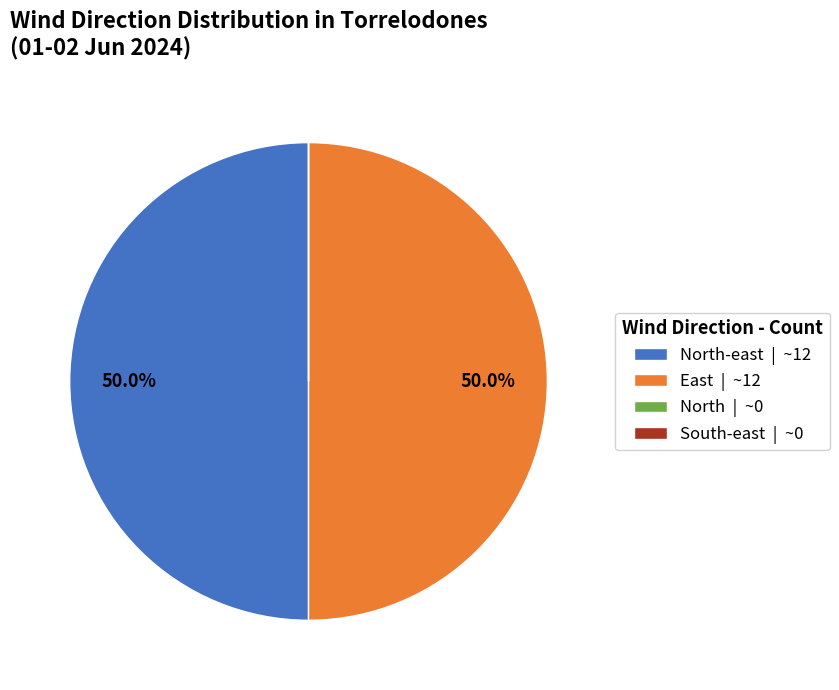

Combined, do North-east | ~12 and East | ~12 account for over 50%?

Yes